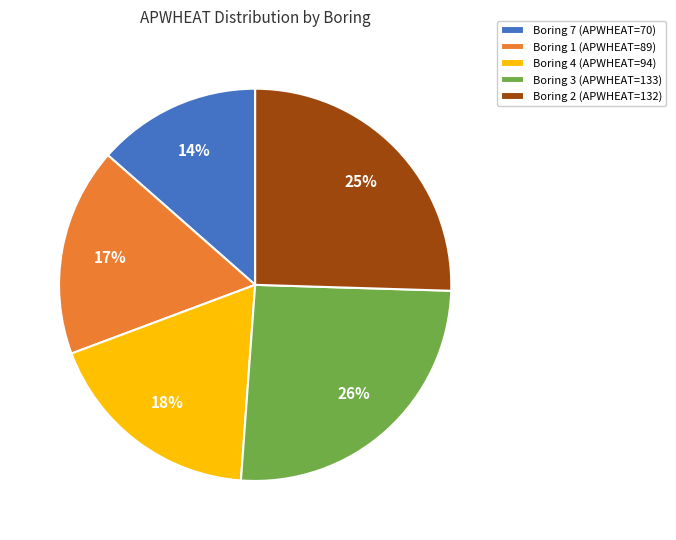

How many segments does this pie chart have?

5